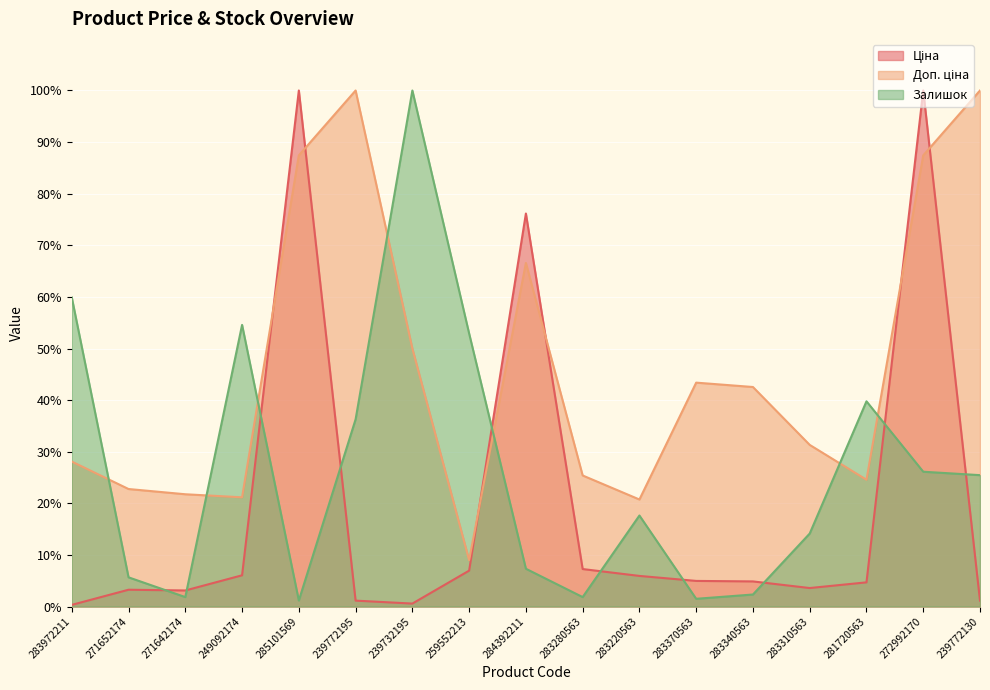

How many lines are shown in the chart?

3